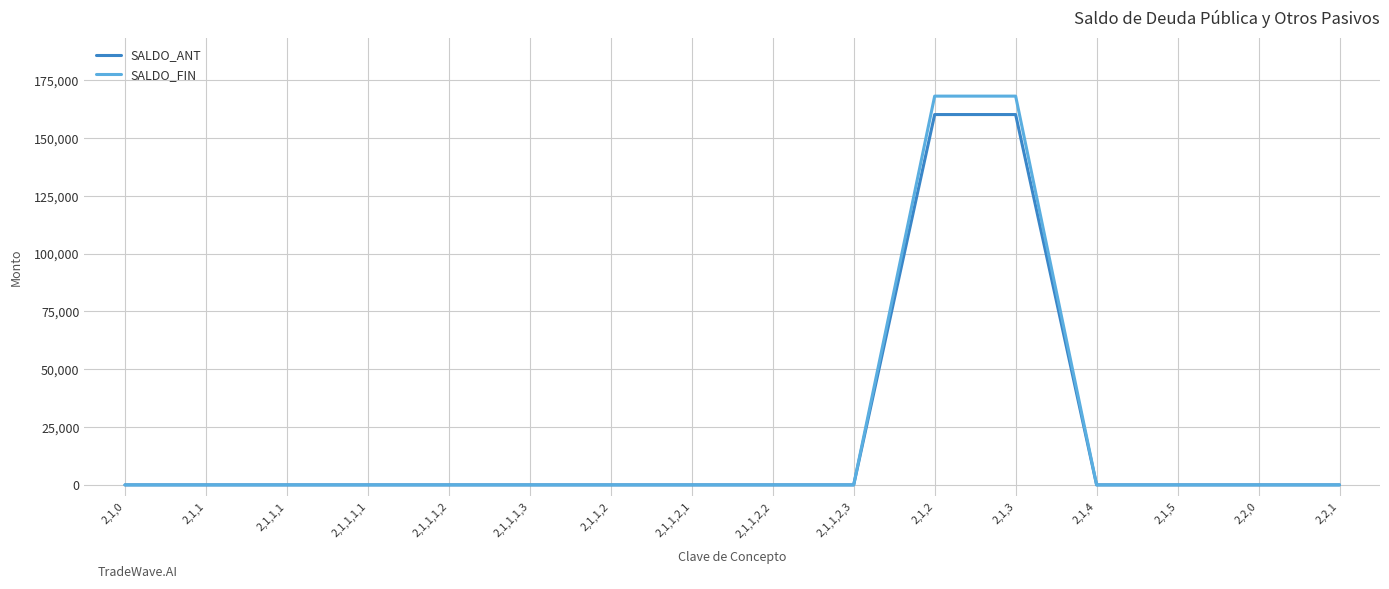

What is the maximum value shown in the chart?

168151.6